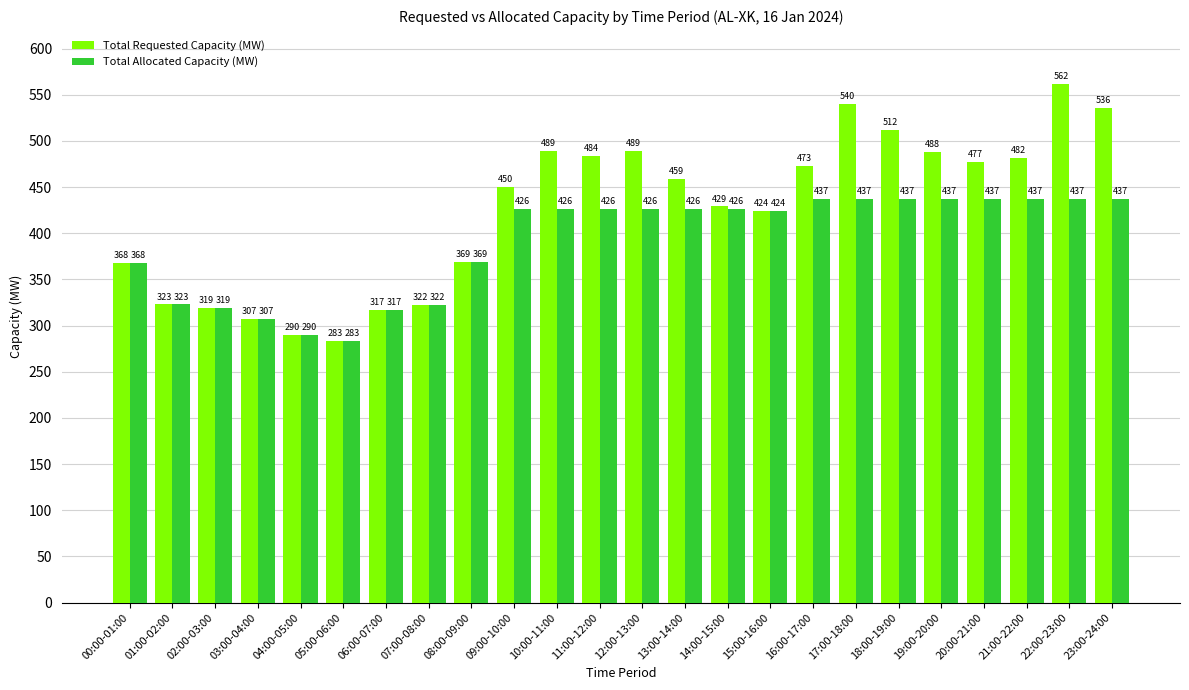

At how many categories does at least one series exceed 351?

17